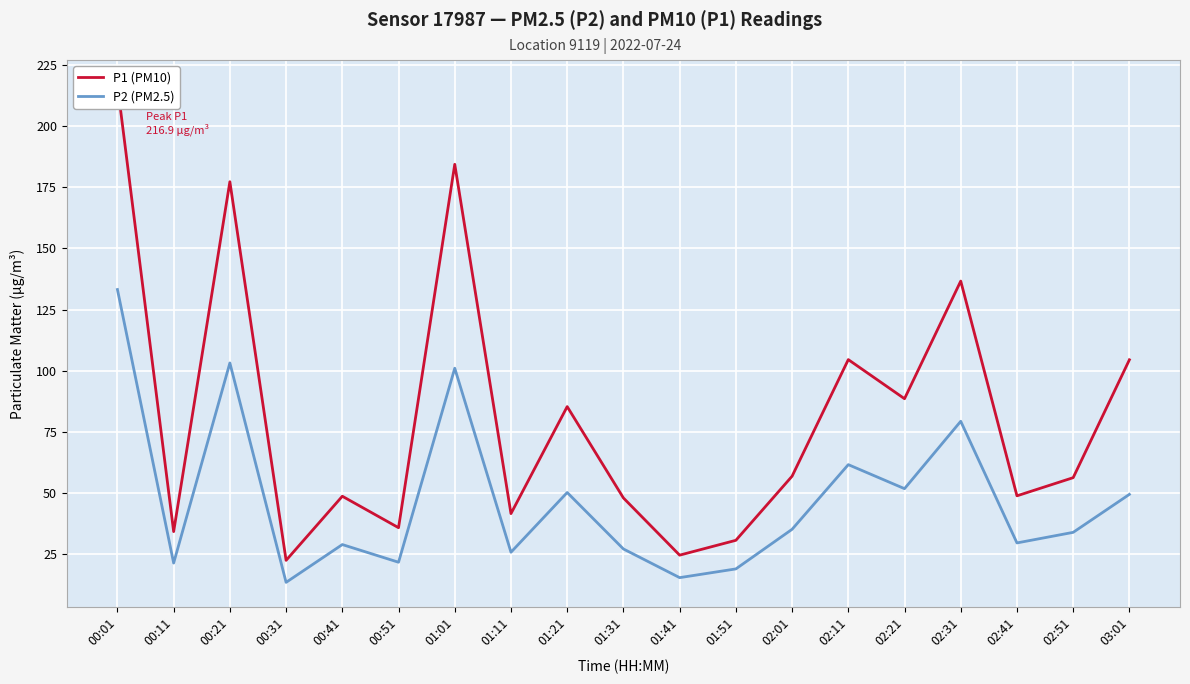

The value of P1 (PM10) at 01:51 is 30.6. True or false?

True